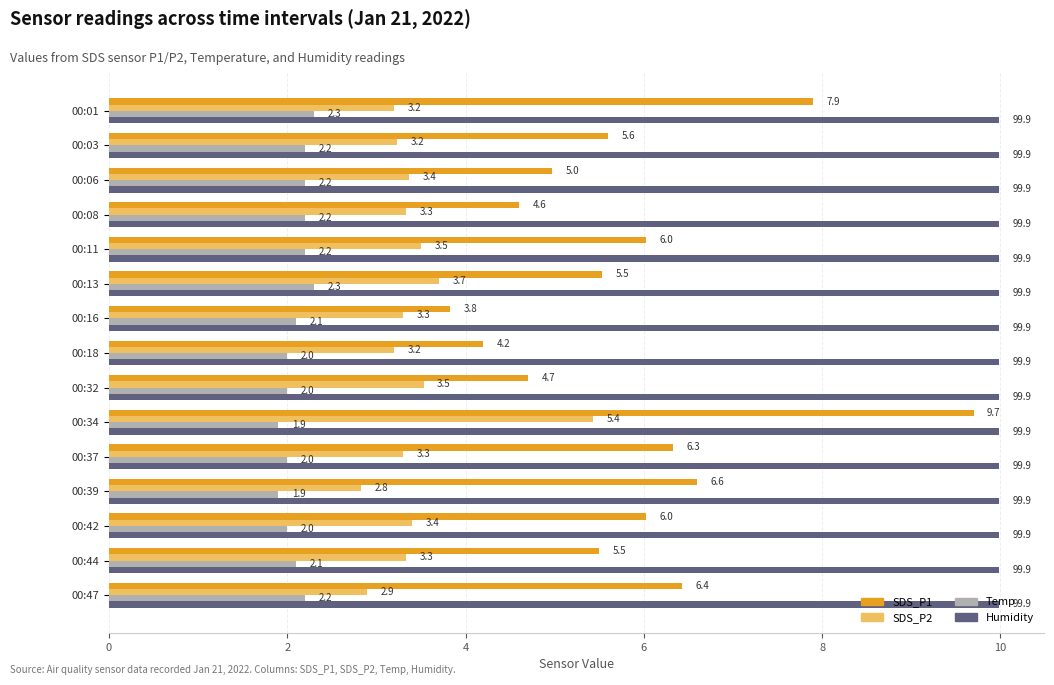

At how many categories does at least one series exceed 8?

15